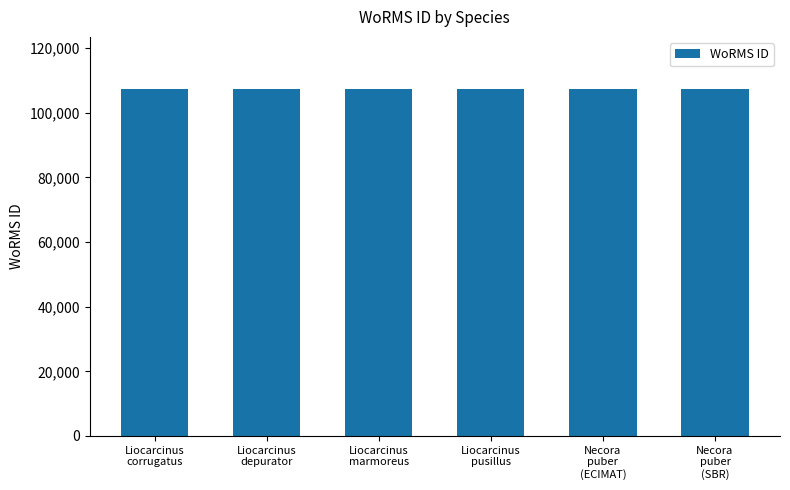

What position from the left is Necora
puber
(ECIMAT)?

5